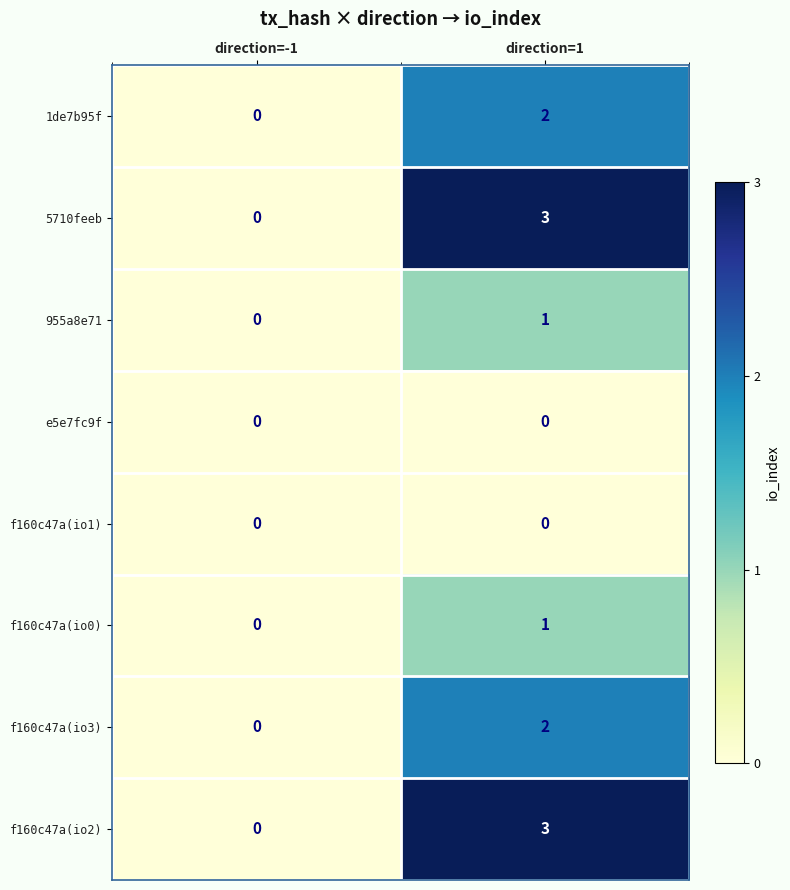

At which category is the sum across all series the highest?

direction=1